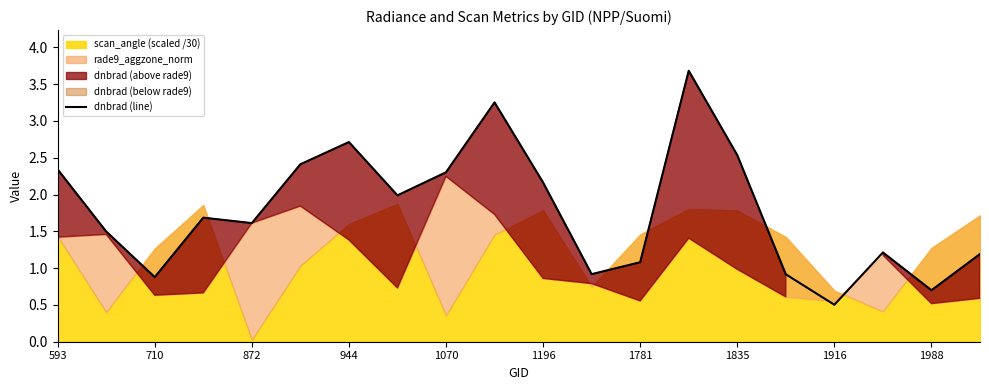

What is the difference between the maximum and minimum values?

3.2